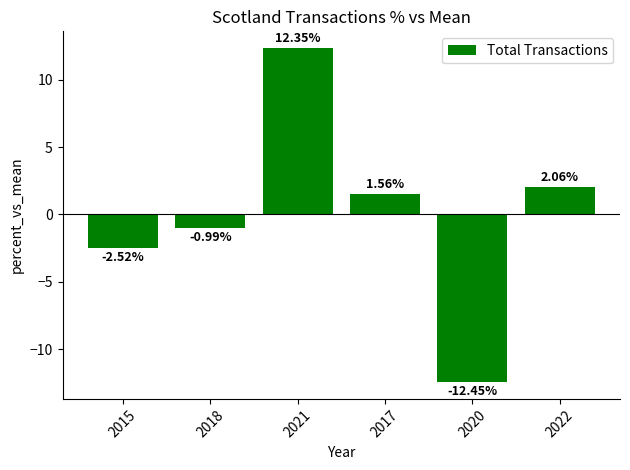

What is the label of the 6th bar from the left?

2022